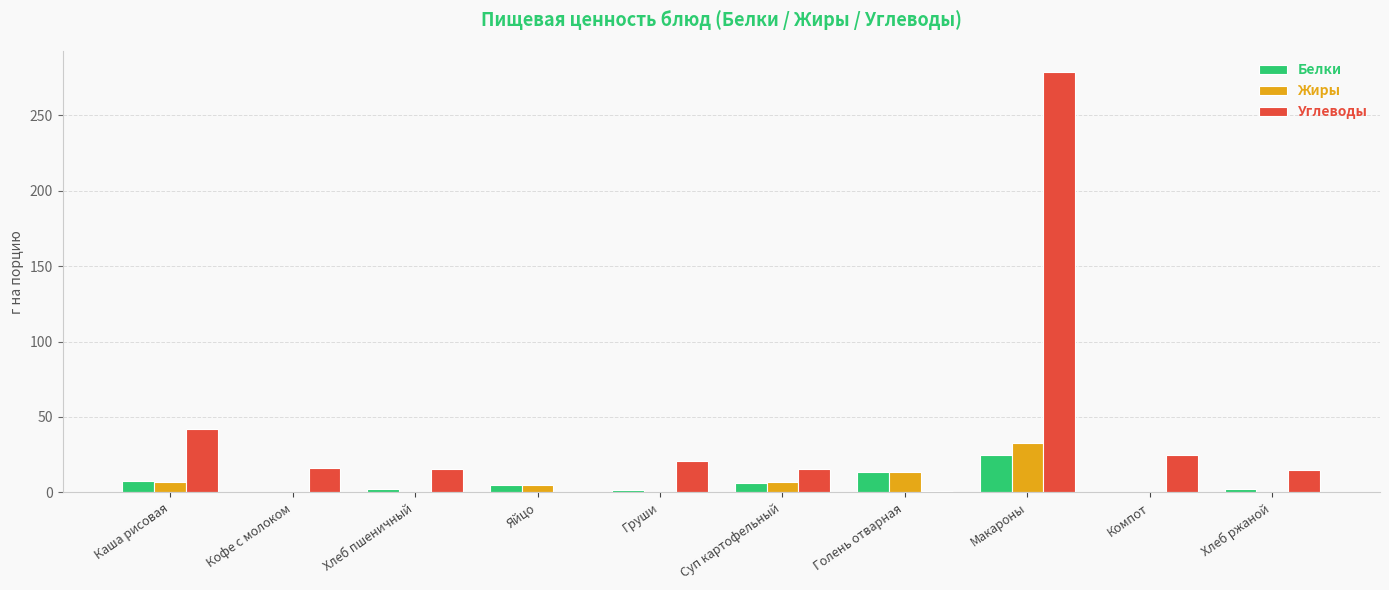

What is the average value of the Жиры series?

6.7